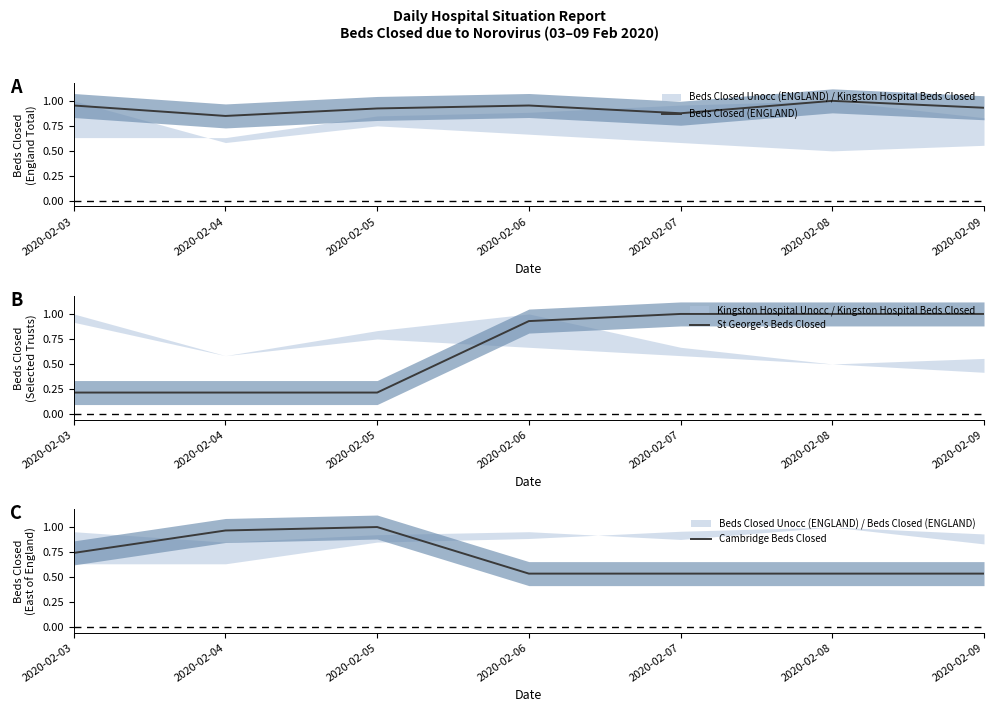

True or false: St George's Beds Closed has more than 1 points higher than both neighbors.

False